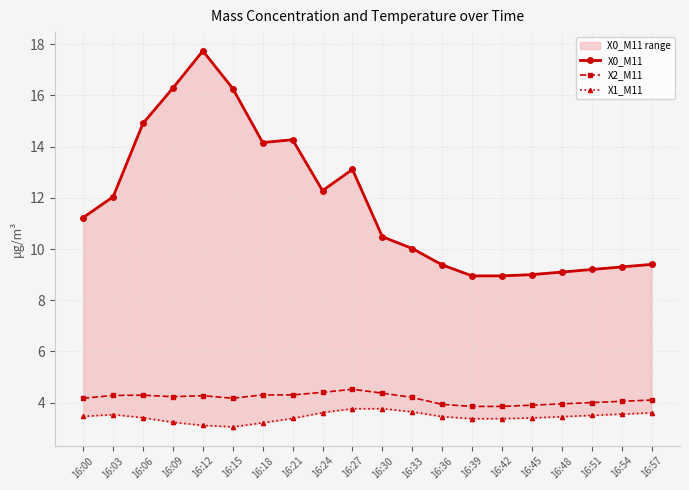

Rank the series by their maximum value, from lowest to highest.

X1_M11, X2_M11, X0_M11